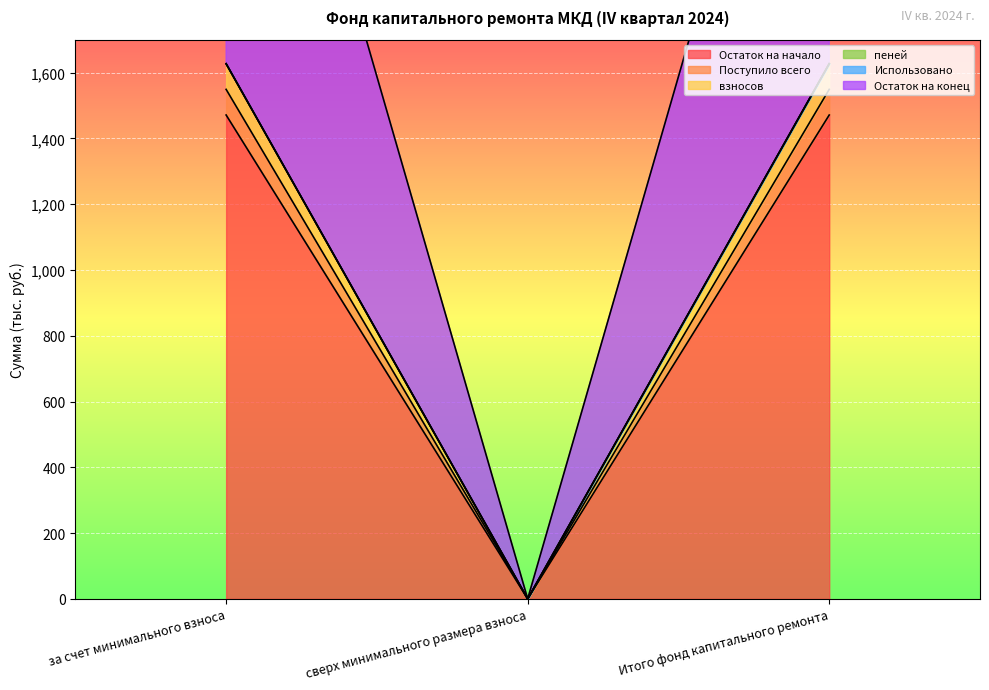

Where does the взносов series first go above 1549?

за счет минимального взноса